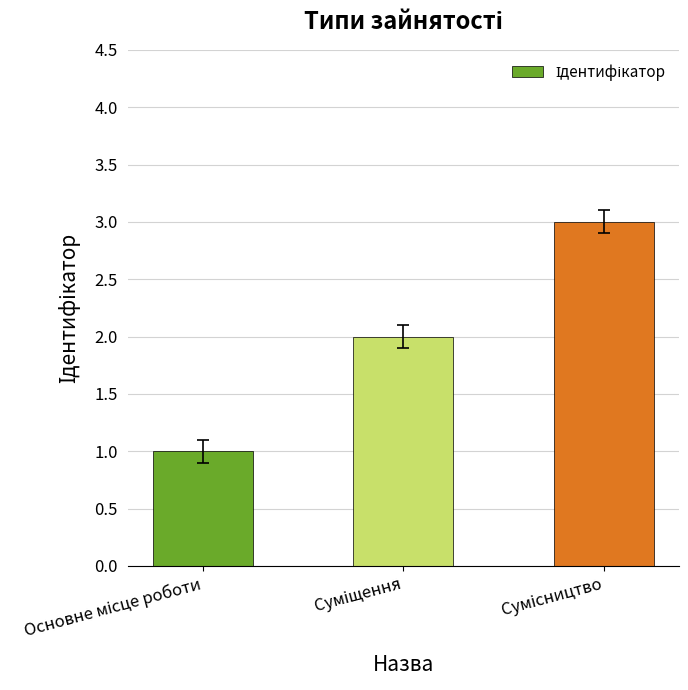

What is the sum of all values?

6